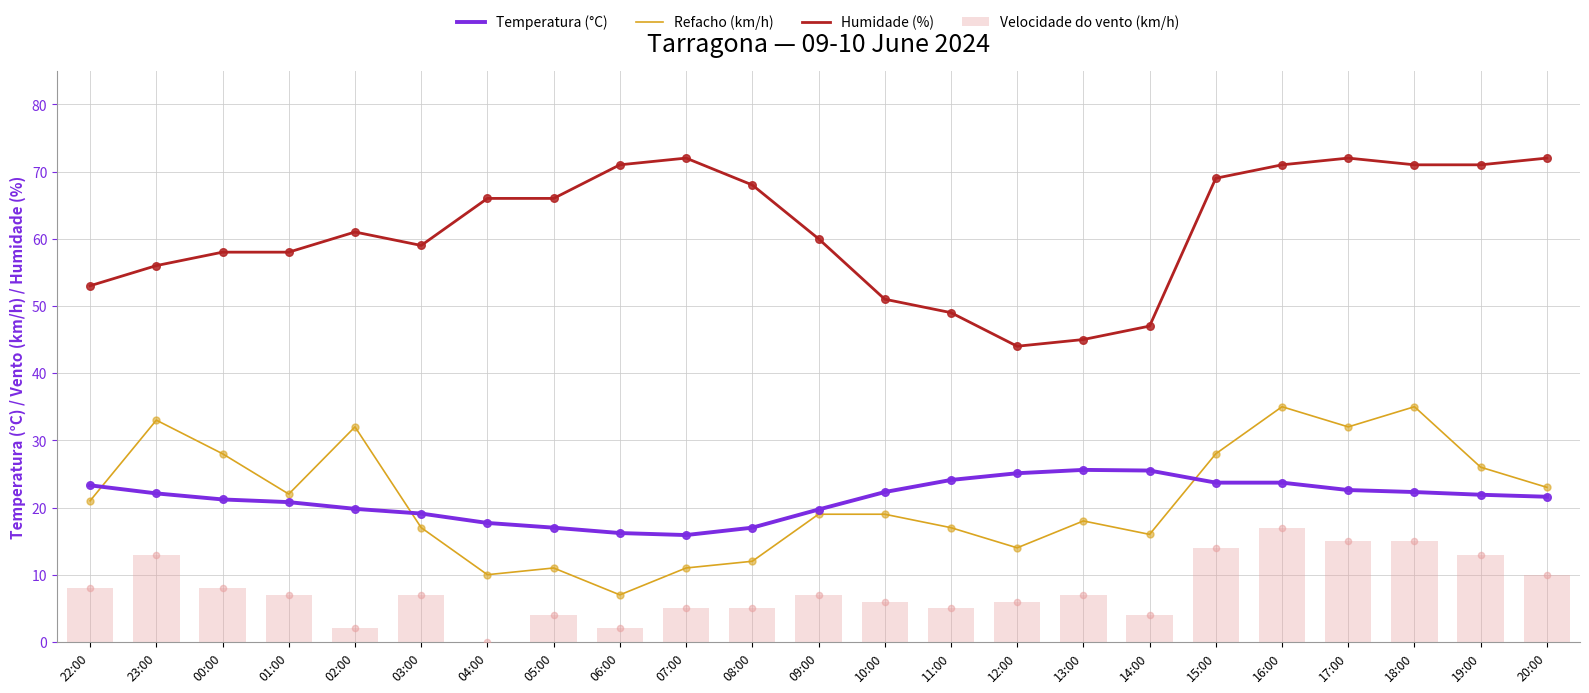

Which series has the widest spread of Y values?

Refacho (km/h)